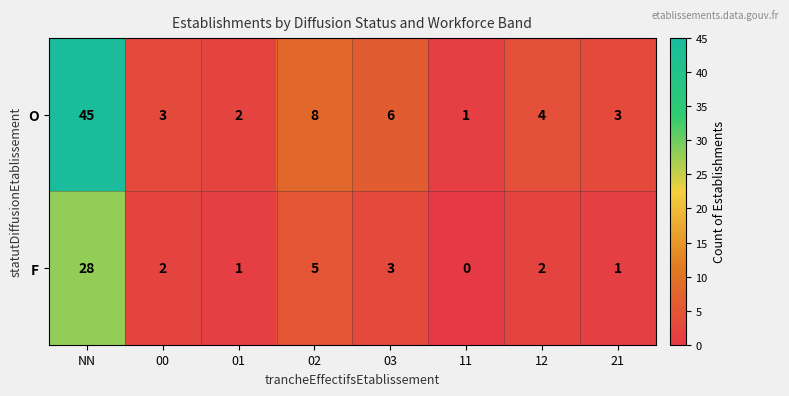

At 11, list the series in order from largest to smallest.

O, F